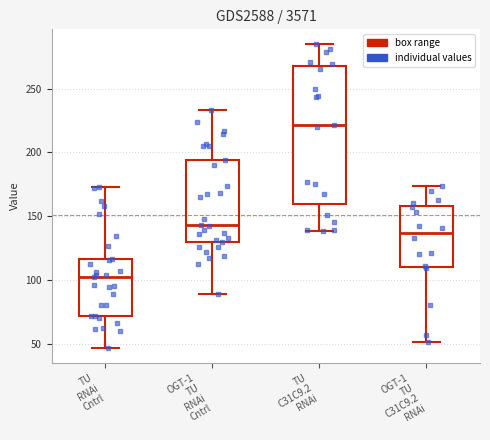

Comparing the boxes themselves (not the whiskers), which one is the tallest?

TU C31C9.2 RNAi